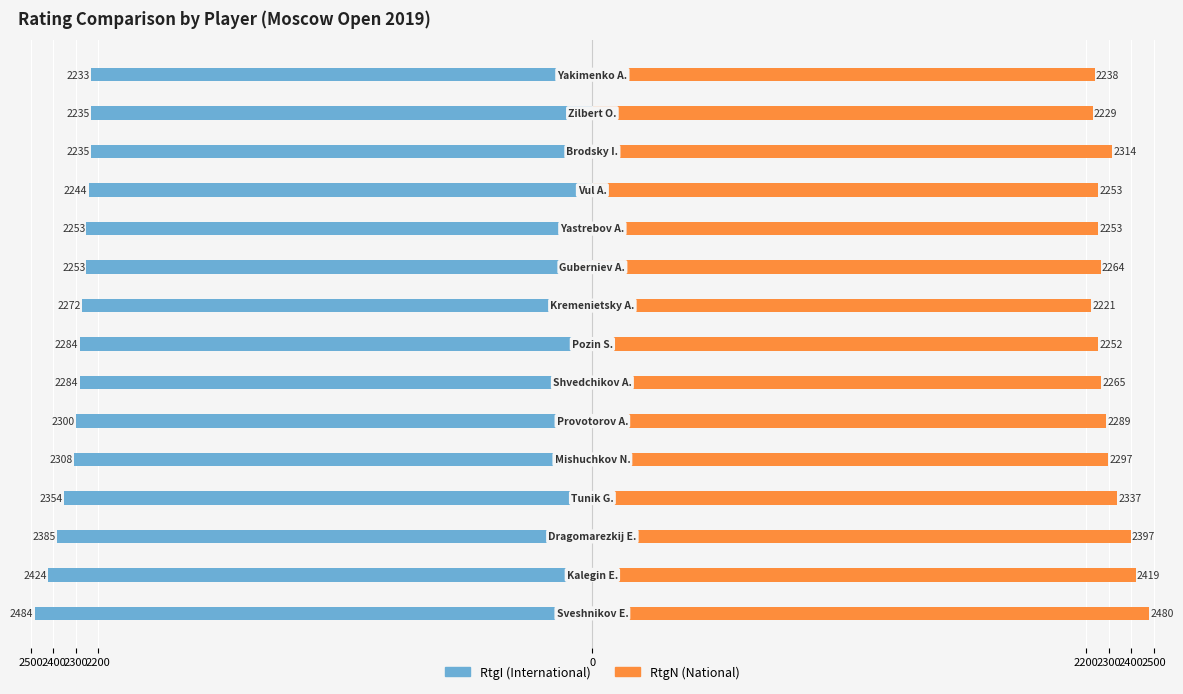

The value of RtgI at 14 is -2233. True or false?

True